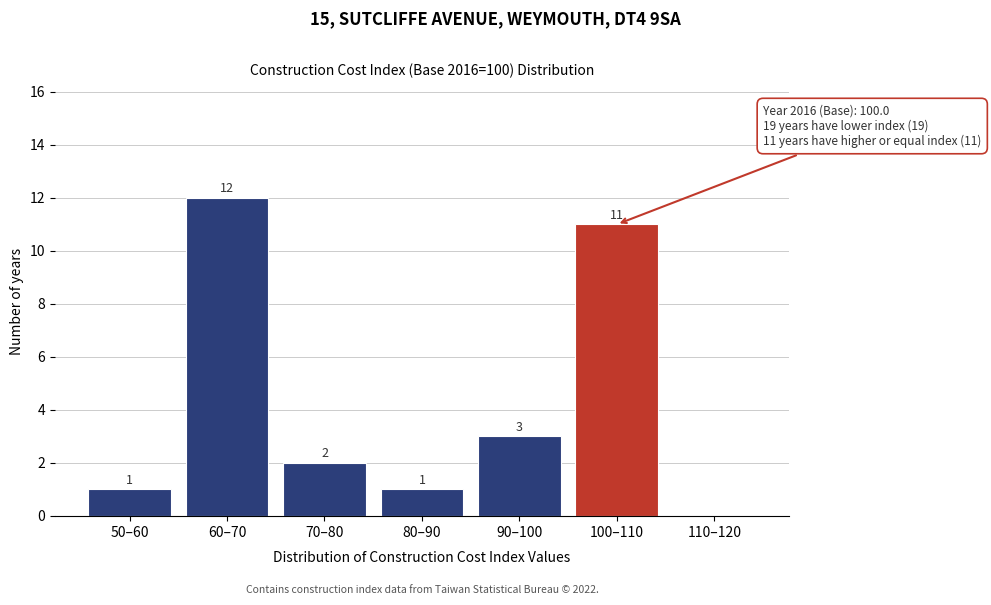

Reading right to left, extract all data points from this chart.

110–120=0	100–110=11	90–100=3	80–90=1	70–80=2	60–70=12	50–60=1